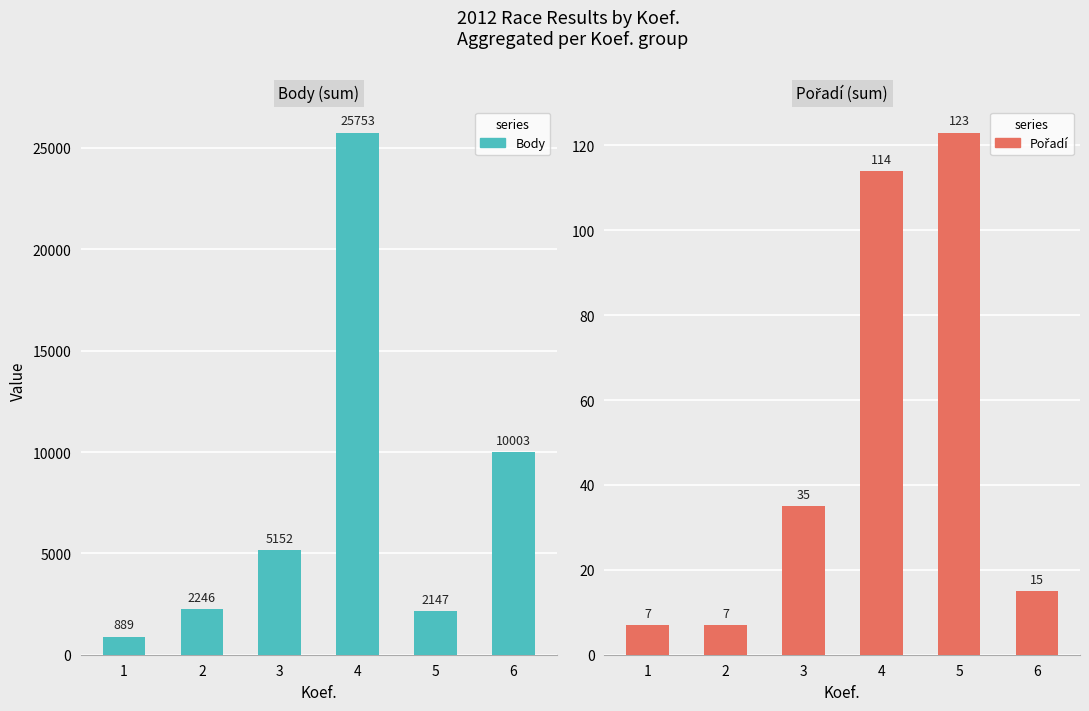

Rank the categories by Body value from lowest to highest.

1, 5, 2, 3, 6, 4